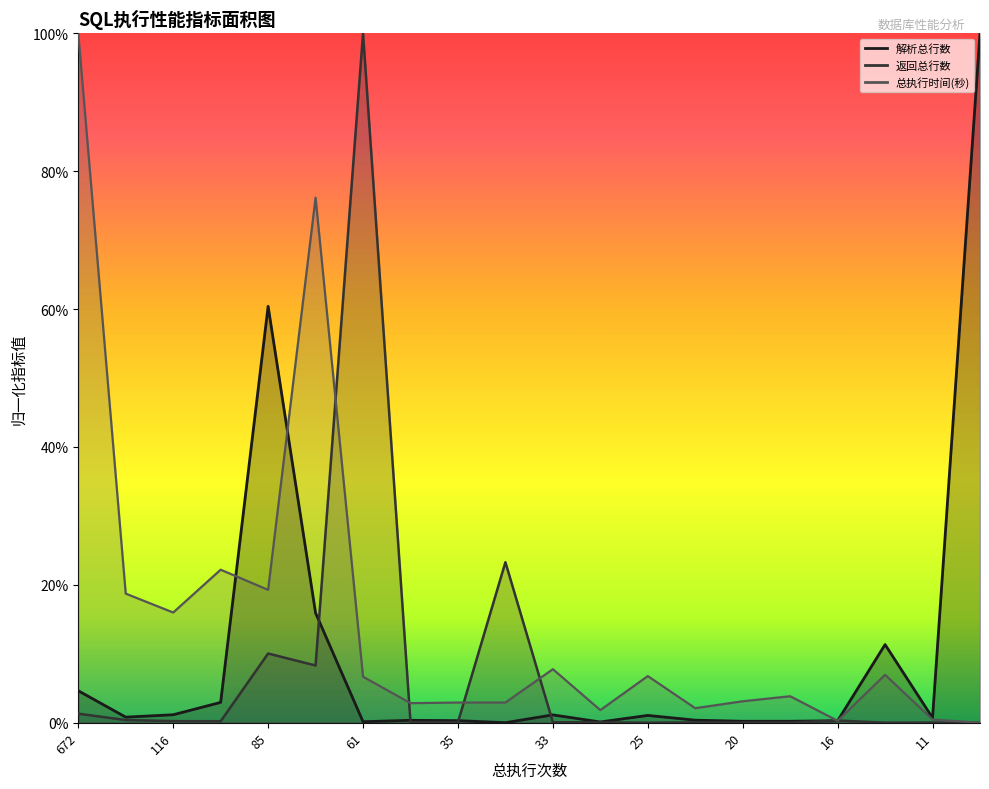

Does the chart have visible grid lines?

No